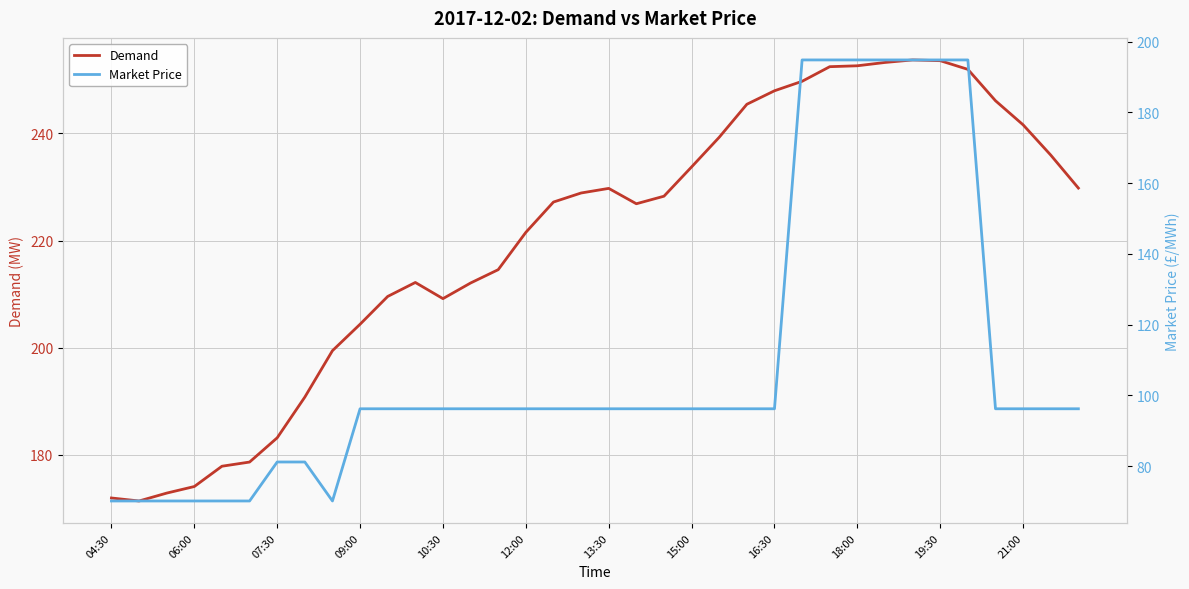

The value of Demand at 09:00 is 76.6. True or false?

False